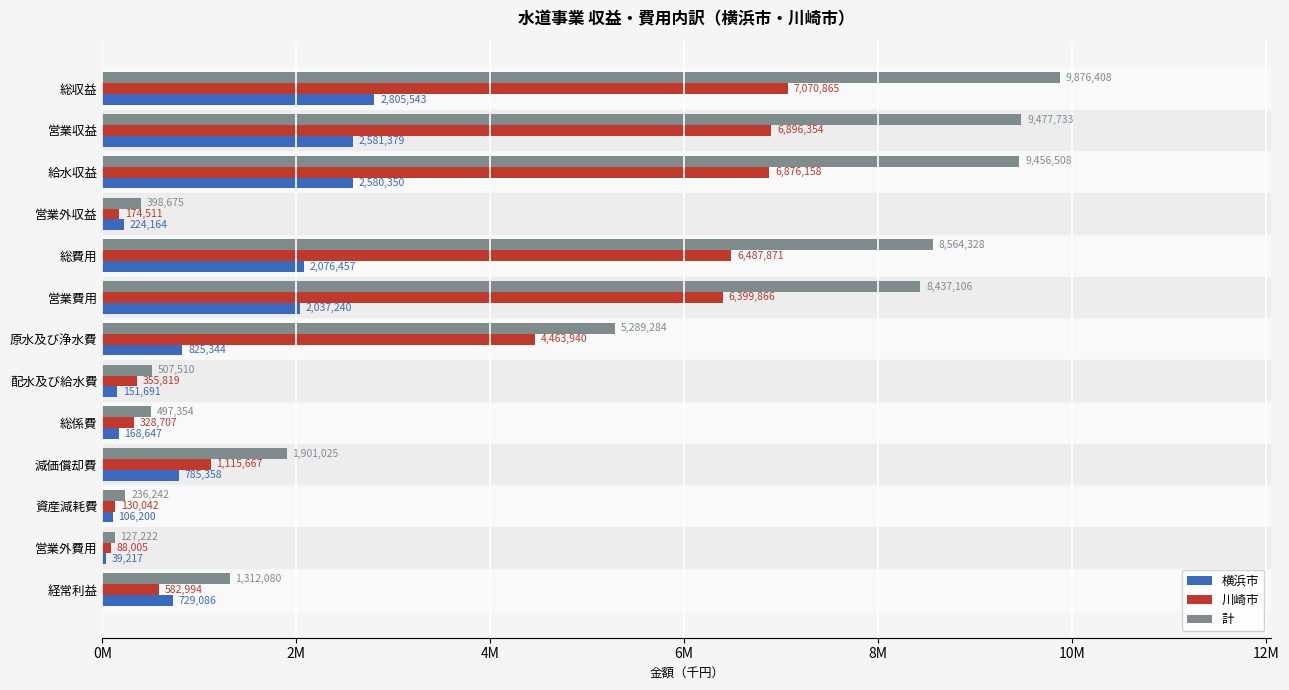

Reading left to right, list all the values displayed in this chart.

横浜市: 2805543	2581379	2580350	224164	2076457	2037240	825344	151691	168647	785358	106200	39217	729086
川崎市: 7070865	6896354	6876158	174511	6487871	6399866	4463940	355819	328707	1115667	130042	88005	582994
計: 9876408	9477733	9456508	398675	8564328	8437106	5289284	507510	497354	1901025	236242	127222	1312080